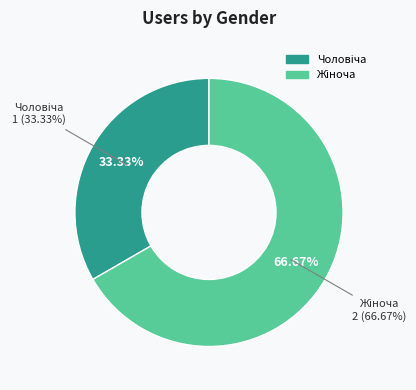

Which slice represents more than half of the pie?

Жіноча